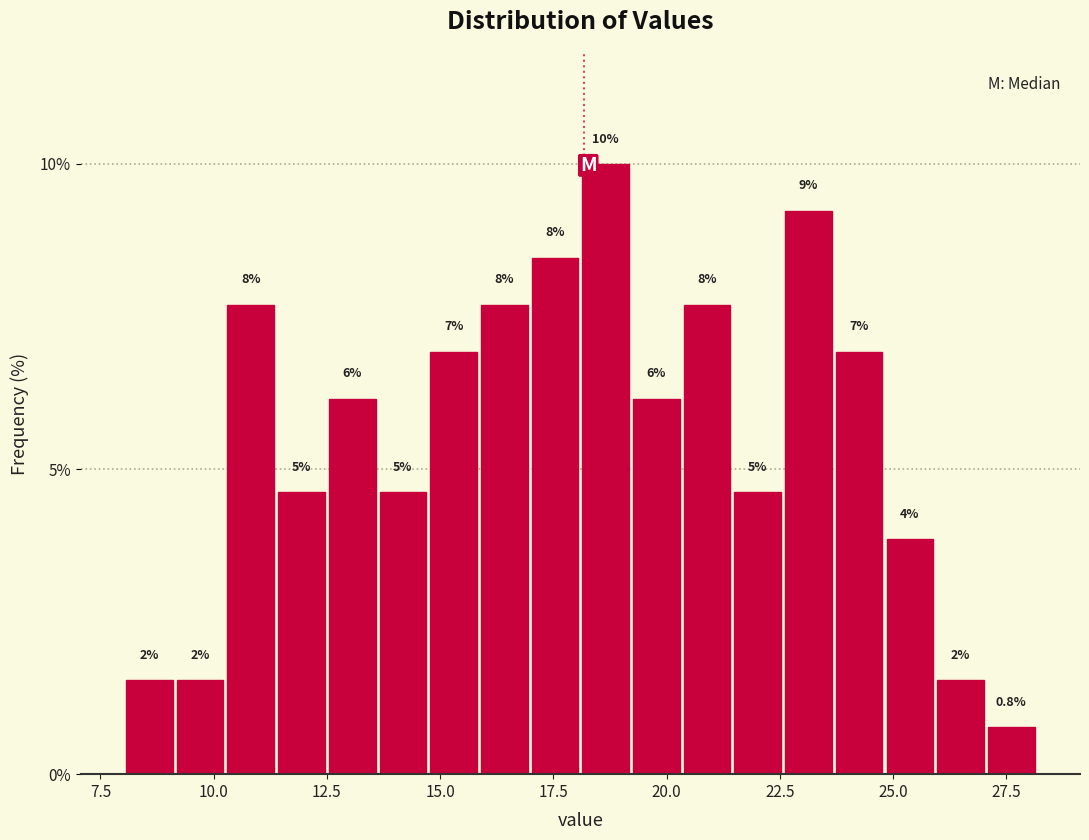

Read against the x-axis, roughly where is the centre of the tallest bar?

18.5